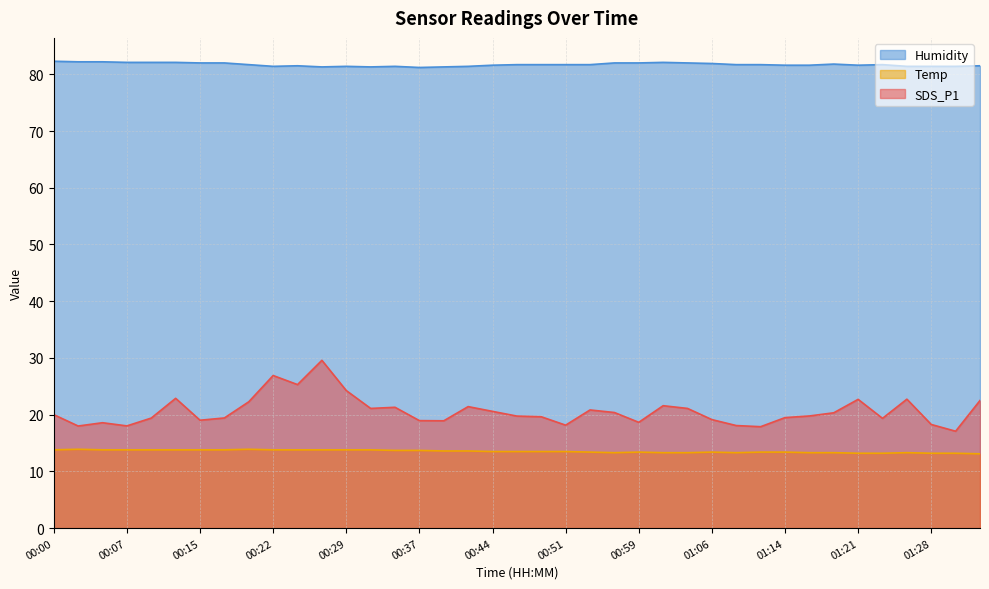

How many lines are shown in the chart?

3